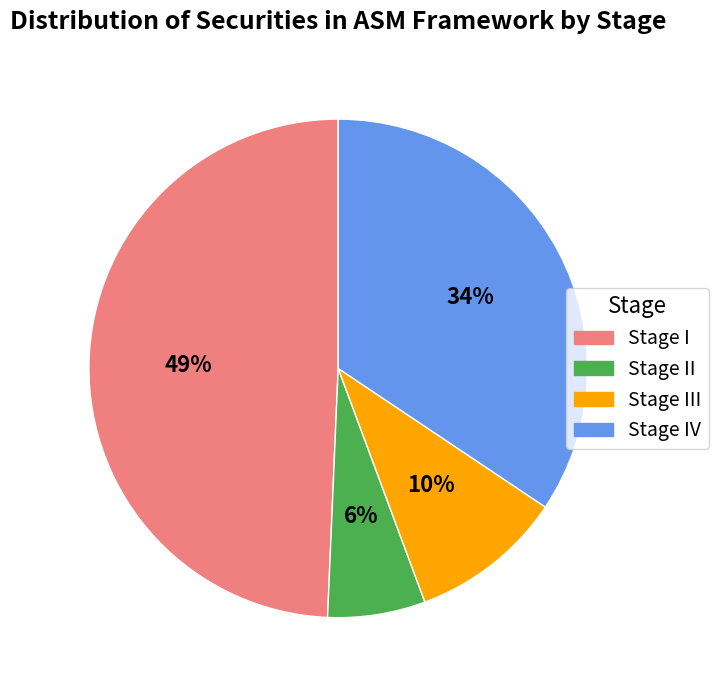

To the nearest percent, what is the average slice percentage?

25%